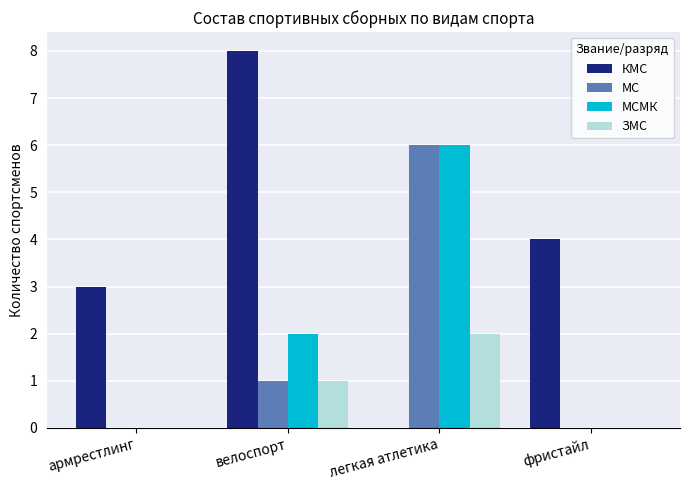

Count the КМС values in the range 3 to 8.

3